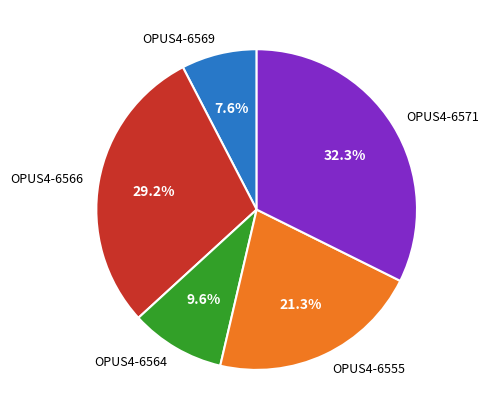

To the nearest percent, what is the average slice percentage?

20%